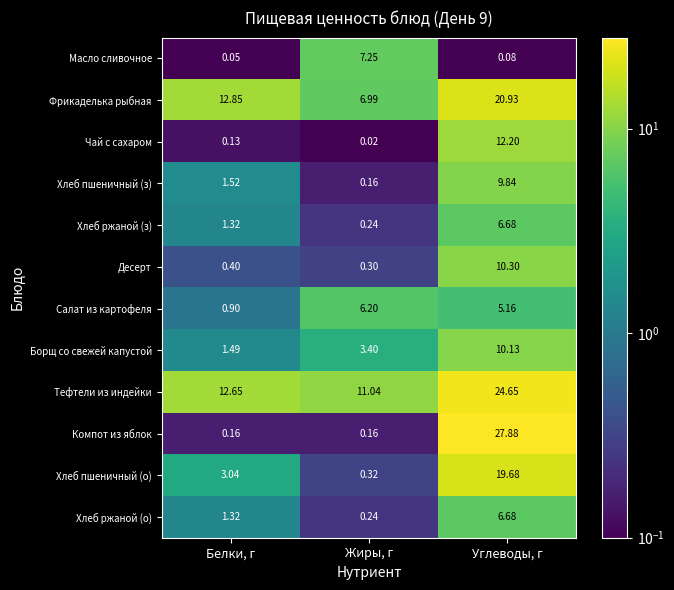

List the labels in order of Борщ со свежей капустой value, smallest first.

Белки, г, Жиры, г, Углеводы, г